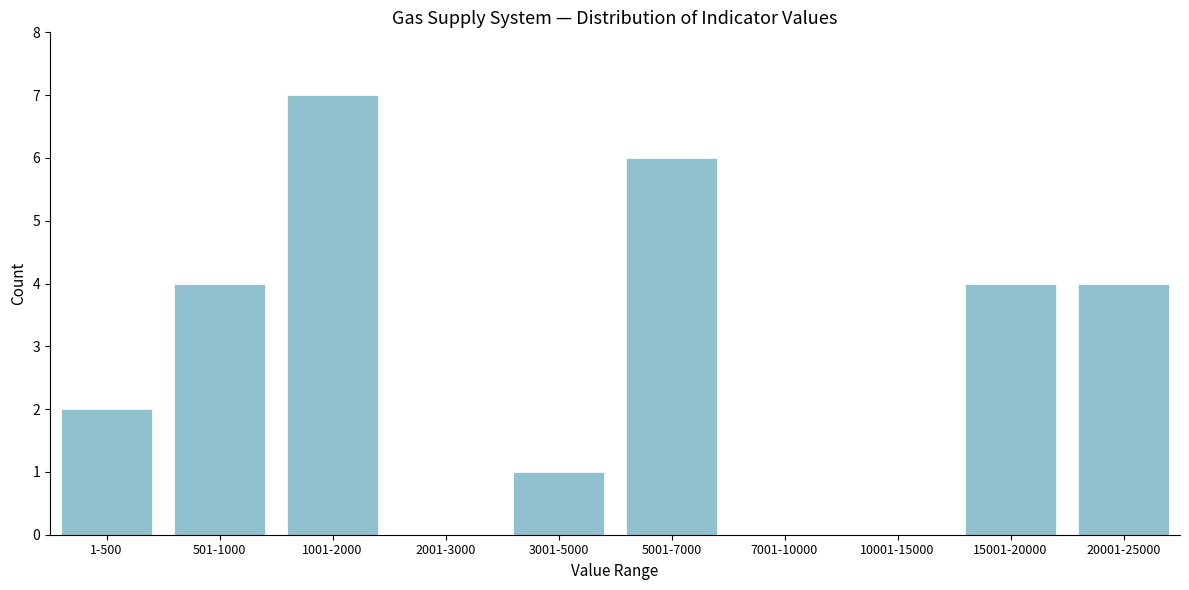

Reading left to right, list all the values displayed in this chart.

1-500=2	501-1000=4	1001-2000=7	2001-3000=0	3001-5000=1	5001-7000=6	7001-10000=0	10001-15000=0	15001-20000=4	20001-25000=4